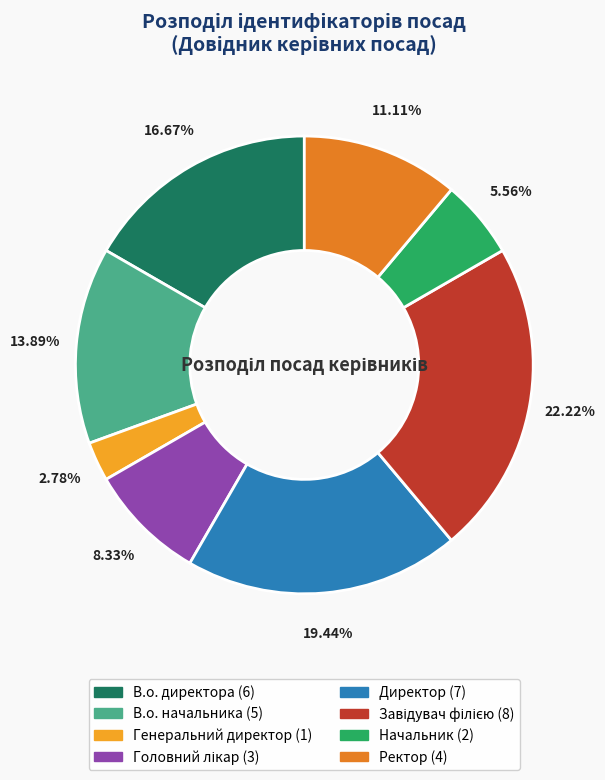

Count the number of slices in the pie.

8